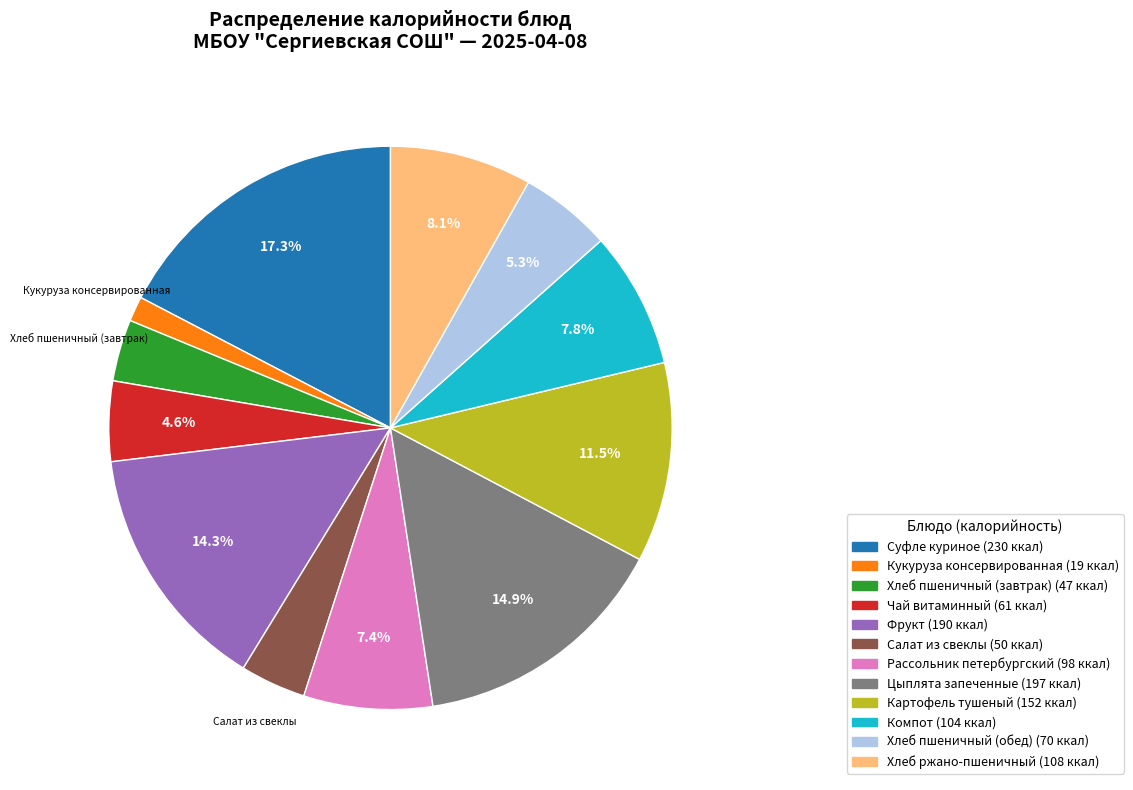

Does any single category account for the majority?

No